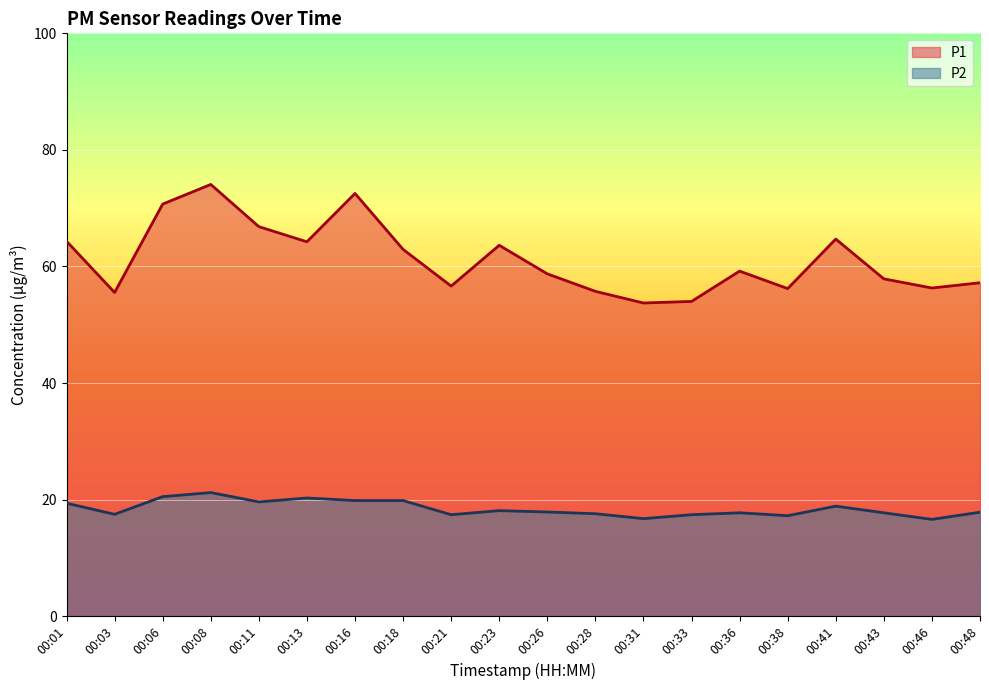

What is the maximum value for P2?

21.2